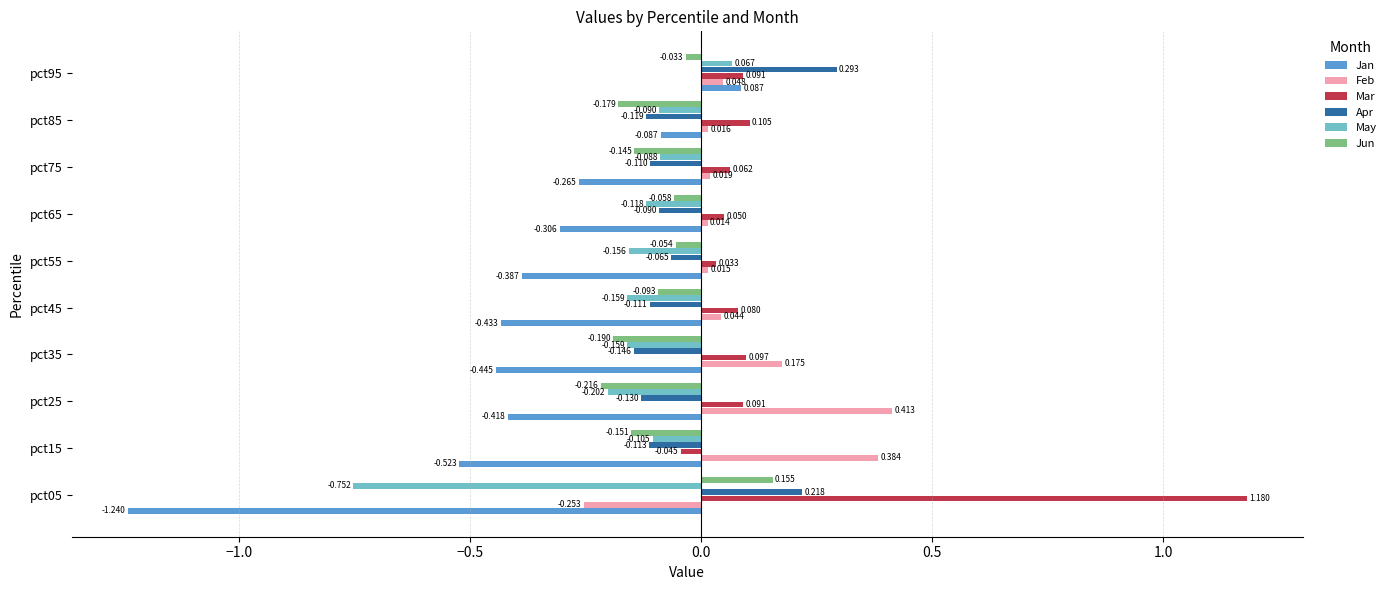

Which series has the largest total across all categories?

Mar